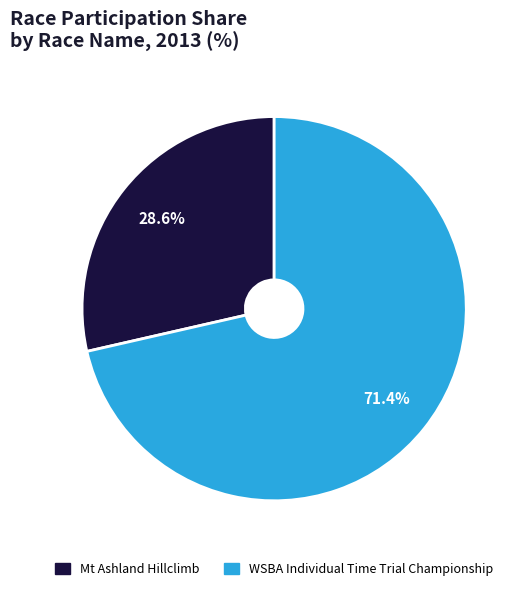

To the nearest percent, what is the difference between the WSBA Individual Time Trial Championship and Mt Ashland Hillclimb slice percentages?

43%